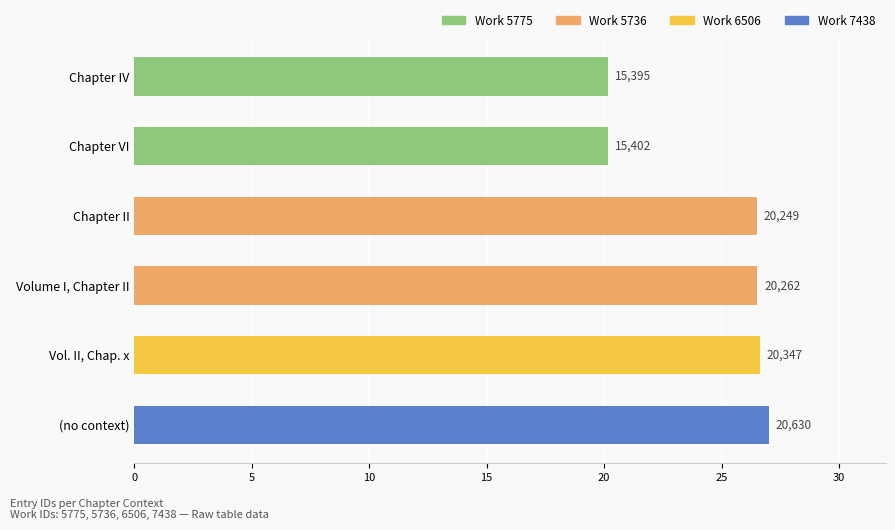

Reading left to right, extract all data points from this chart.

Chapter IV=20.1	Chapter VI=20.2	Chapter II=26.5	Volume I, Chapter II=26.5	Vol. II, Chap. x=26.6	(no context)=27.0